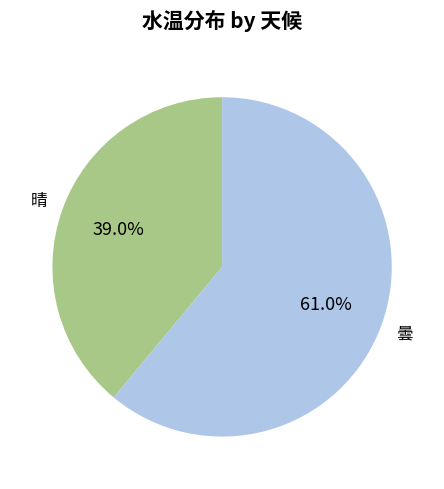

Is 曇 the majority of the pie?

Yes